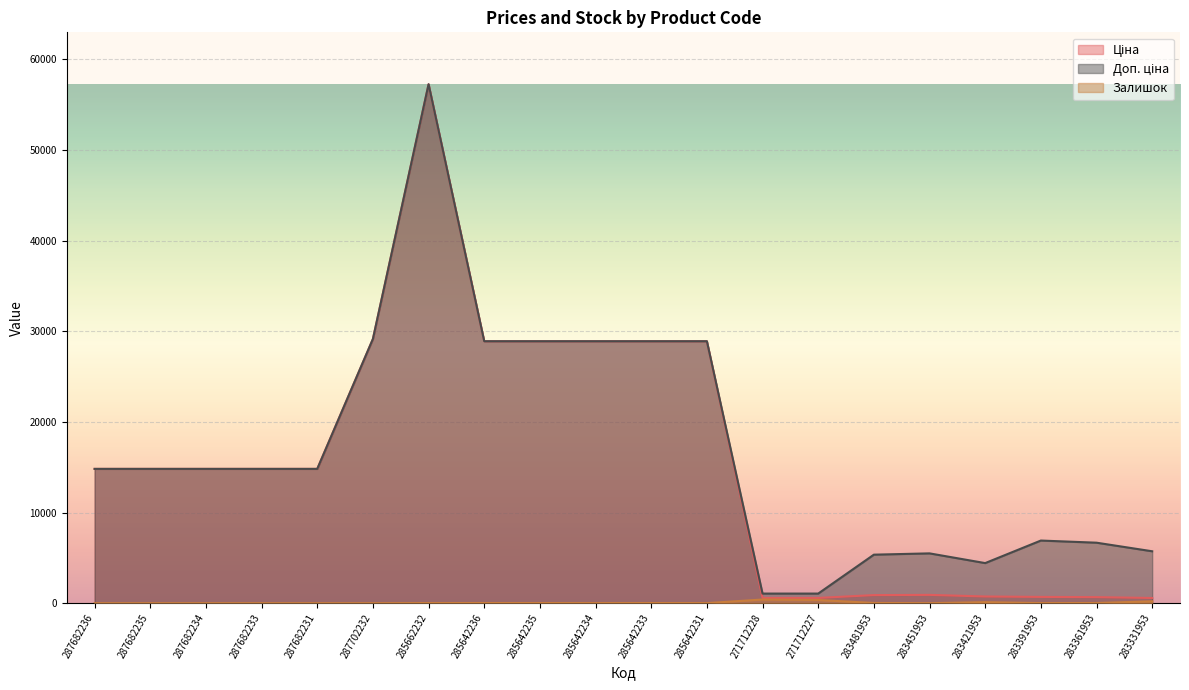

What are all the series names shown in the legend?

Ціна, Доп. ціна, Залишок